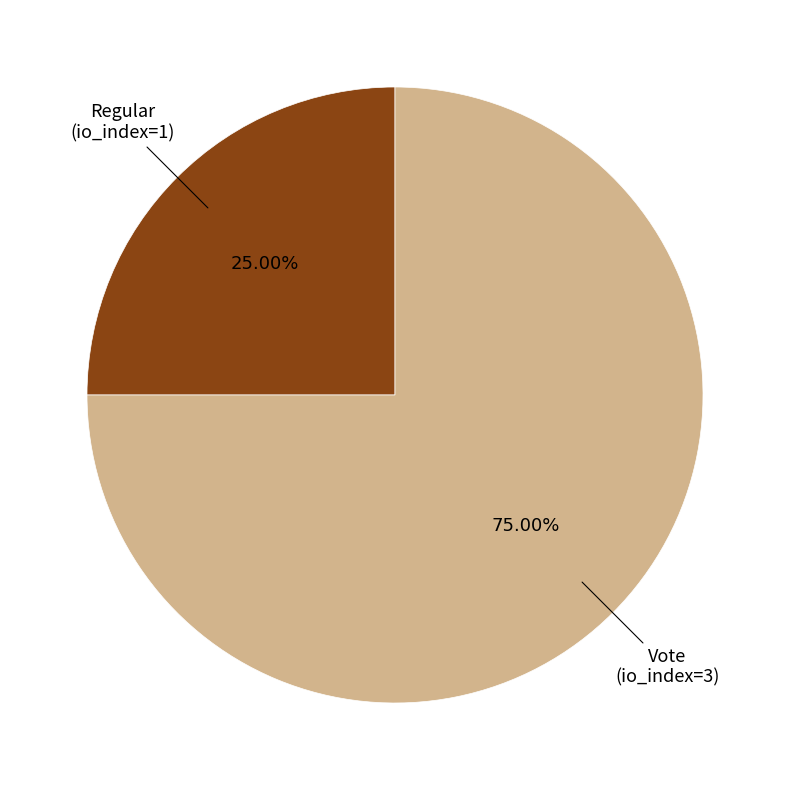

Is there a majority slice in this chart?

Yes